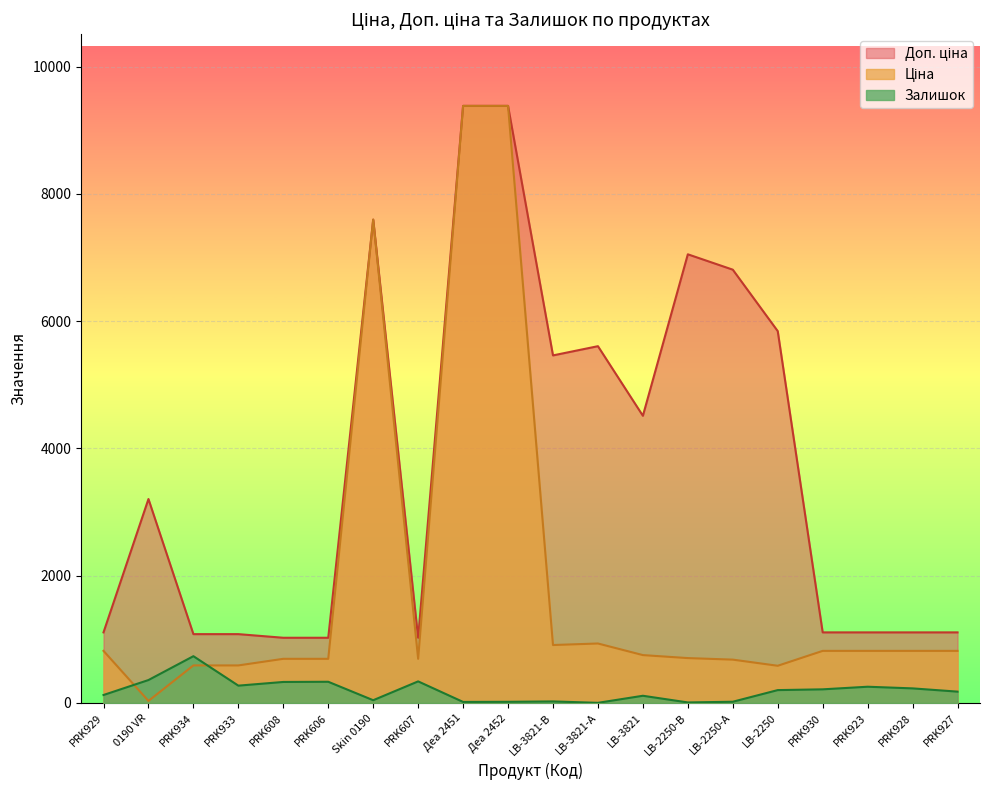

What is the highest value of the Залишок series?

735.0